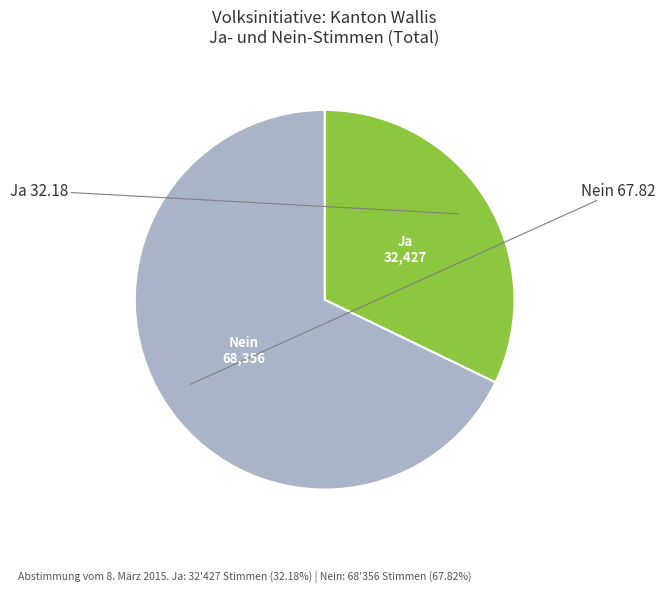

Is there a majority slice in this chart?

Yes